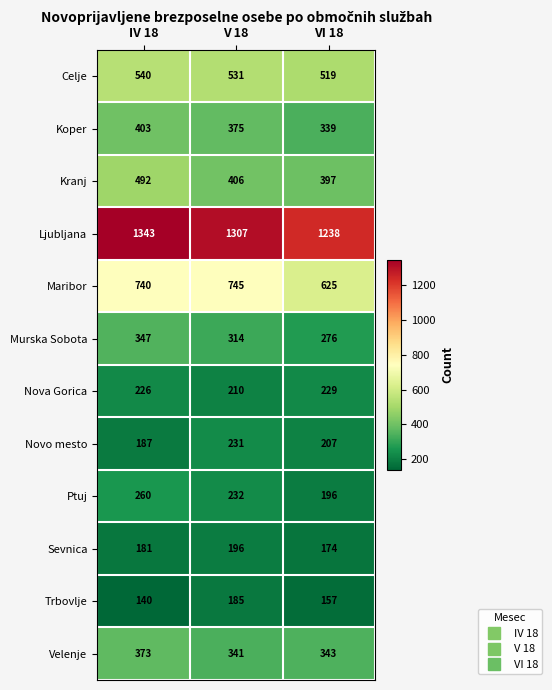

What is the sum of the Trbovlje values at IV 18 and V 18?

325